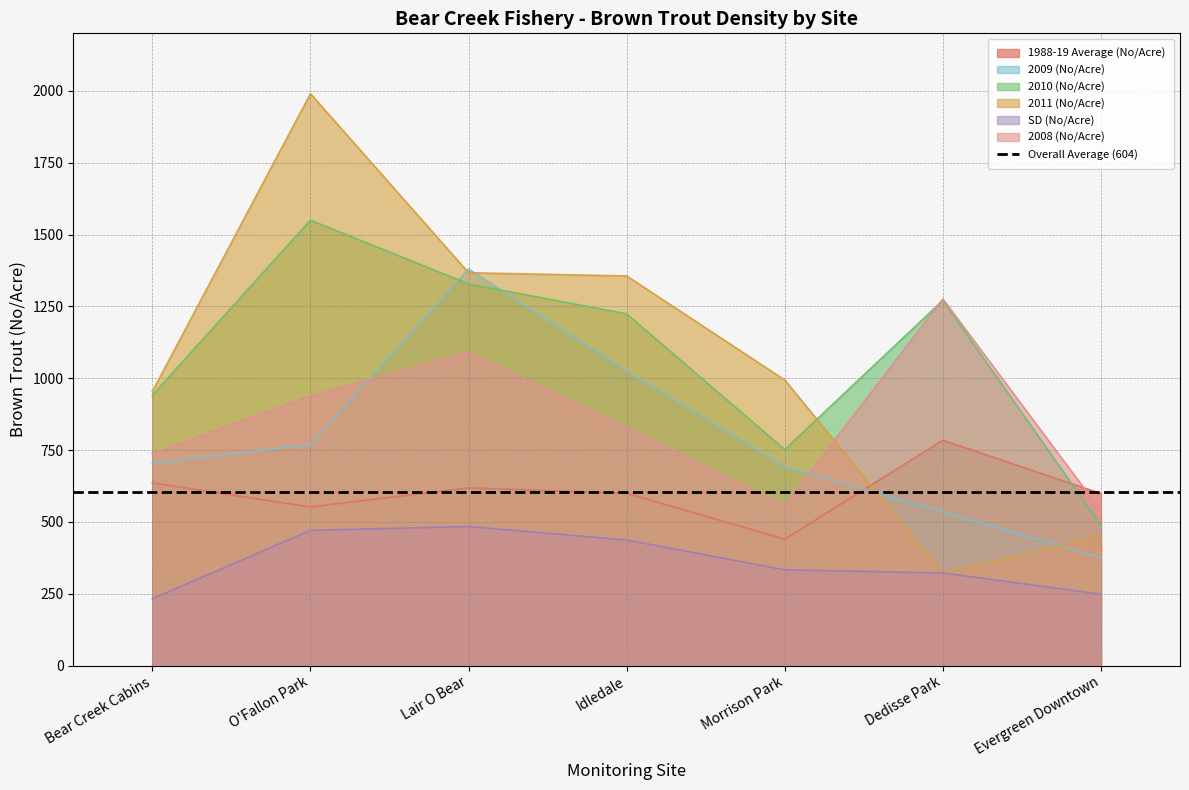

Which has a higher value, Dedisse Park or Bear Creek Cabins?

Dedisse Park